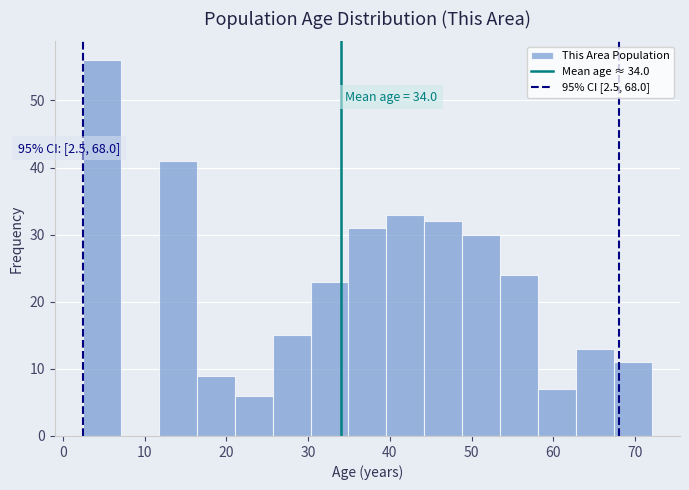

Which range on the x-axis has the tallest bar?

3 to 7